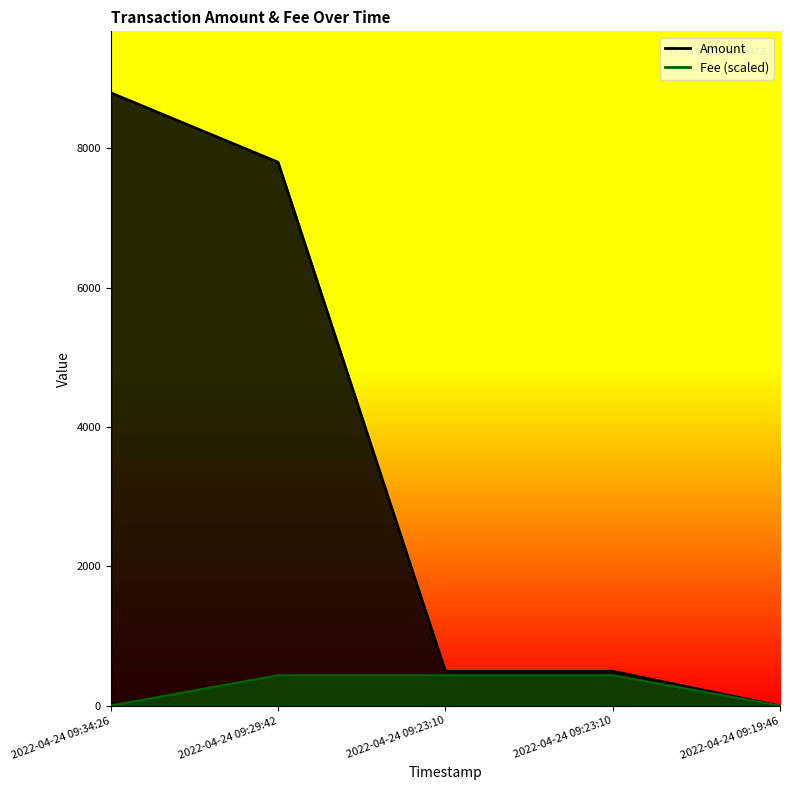

What is the label of the 5th point from the left?

2022-04-24 09:19:46